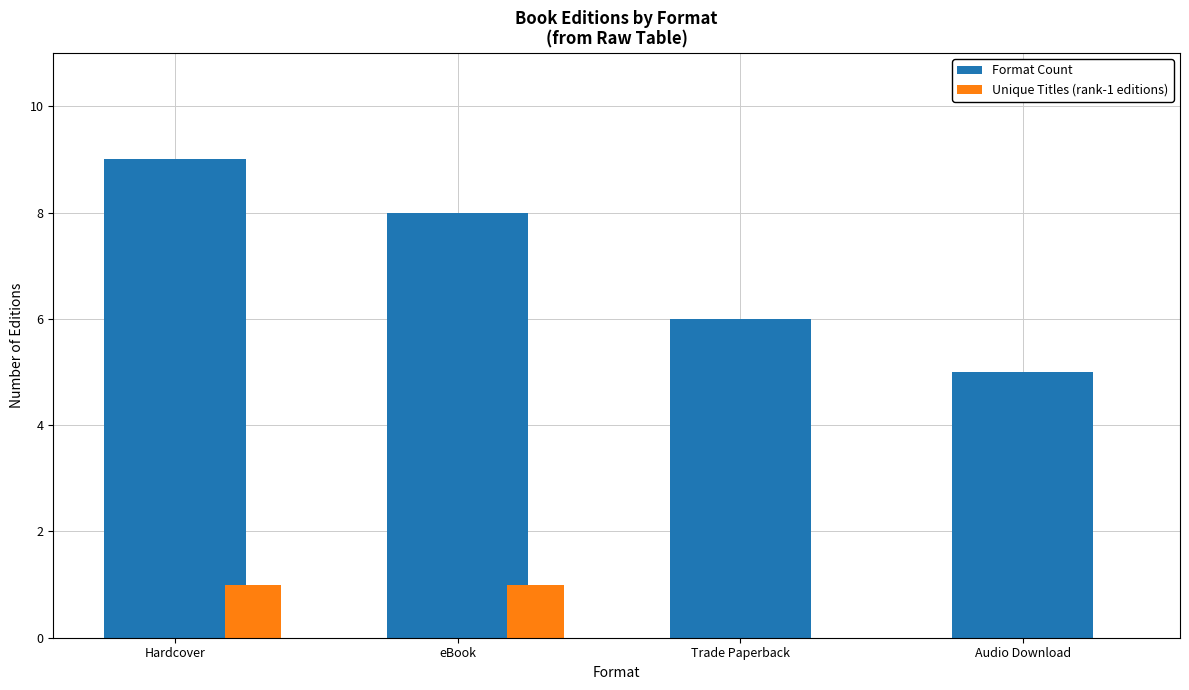

What is the sum of the Format Count values at Audio Download and eBook?

13